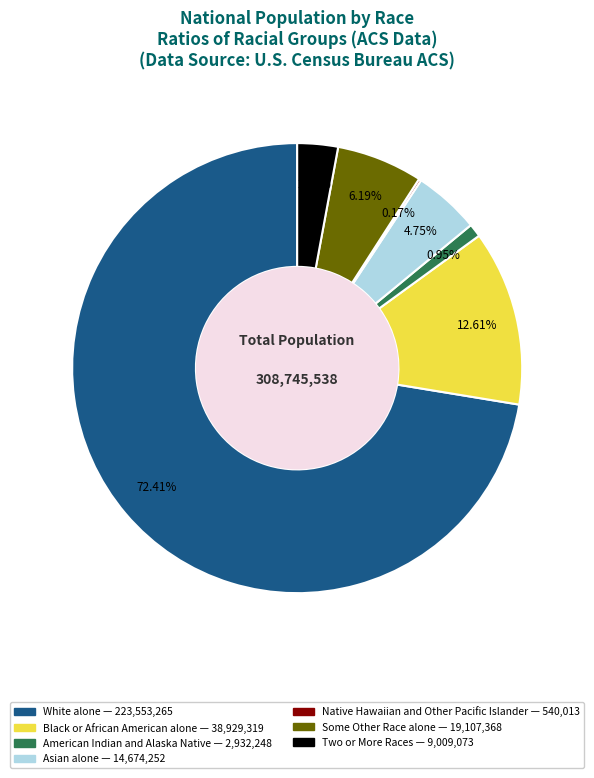

Is there any slice that represents more than half of the pie?

Yes